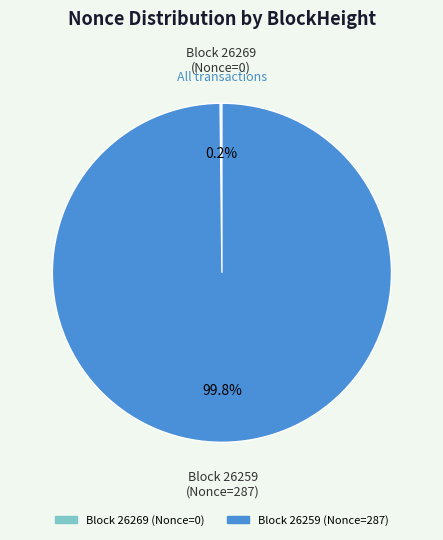

To the nearest percent, what is the difference between the largest and smallest slice percentages?

100%